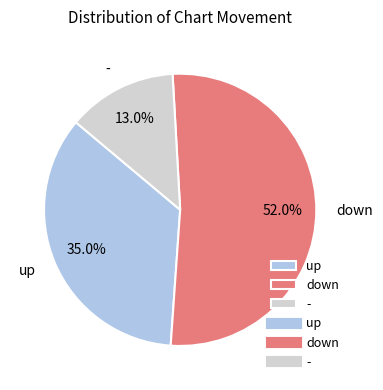

Which has a higher value, up or down?

down